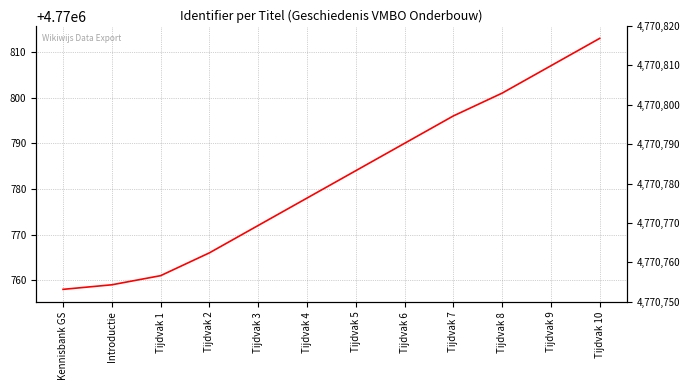

What is the smallest value displayed?

4770758